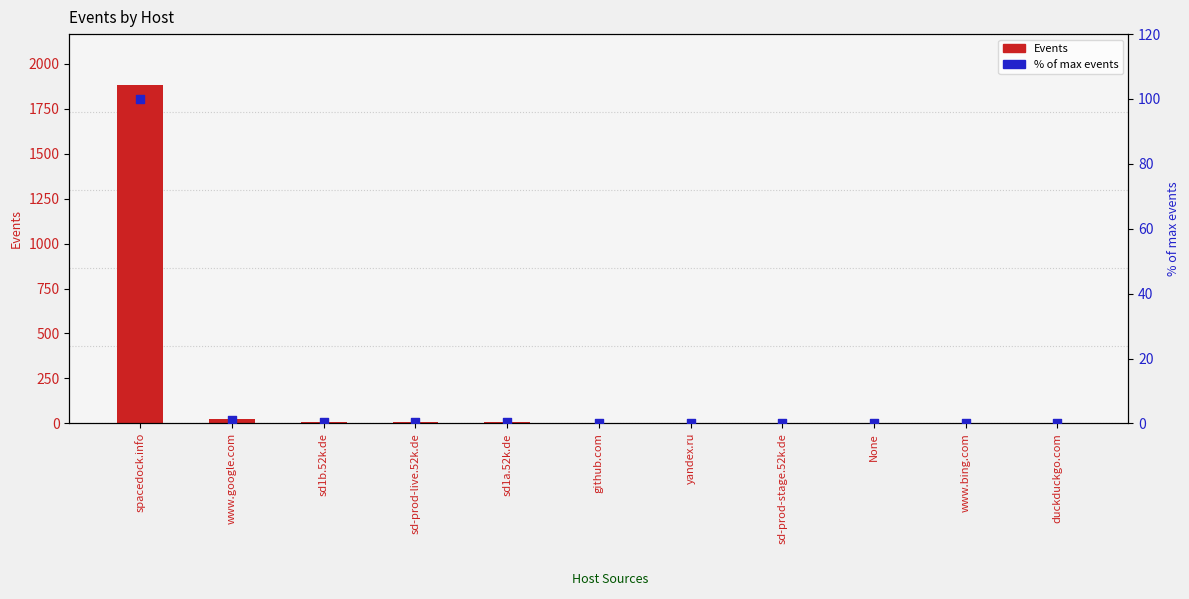

Is the value of Events at github.com greater than the value of % of max events at spacedock.info?

No